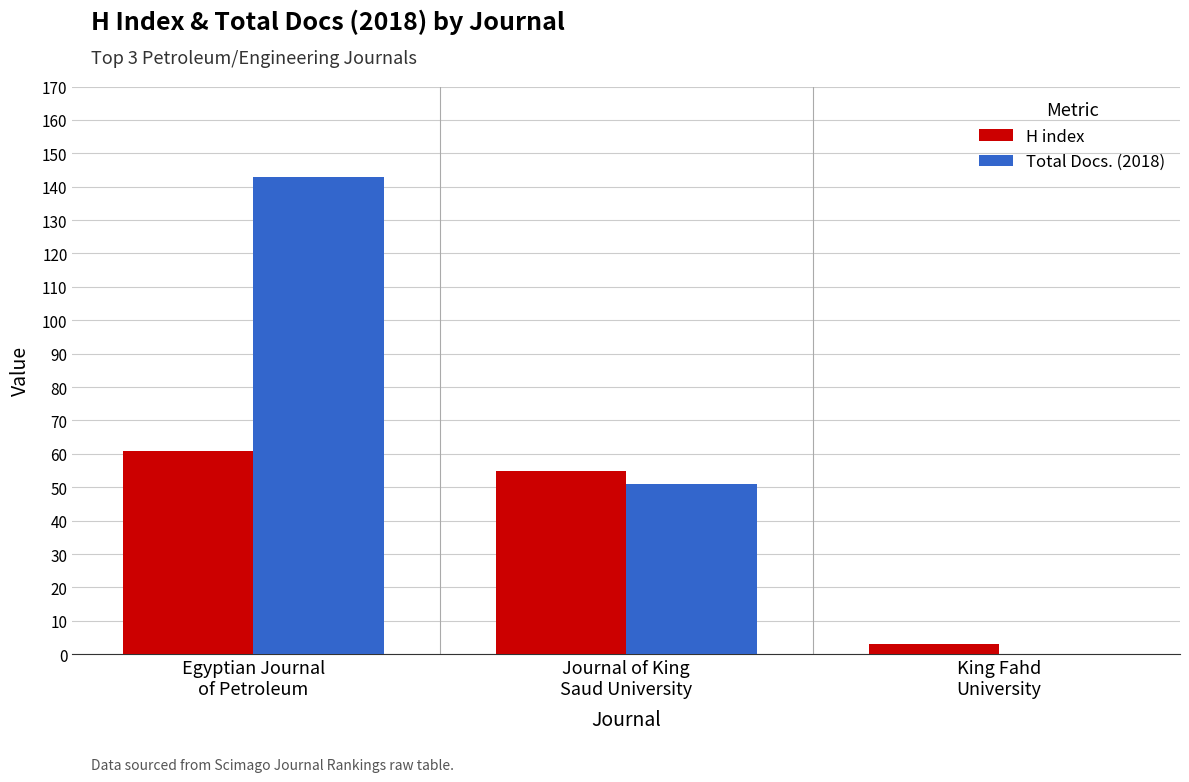

True or false: H index has a value of 109 at Egyptian Journal
of Petroleum.

False